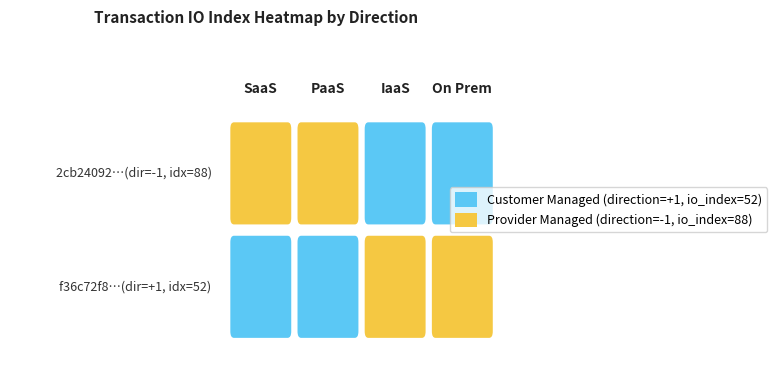

The 2cb24092d7138a90368b4669494657b862ca995 series shows 88 at io_index. True or false?

True